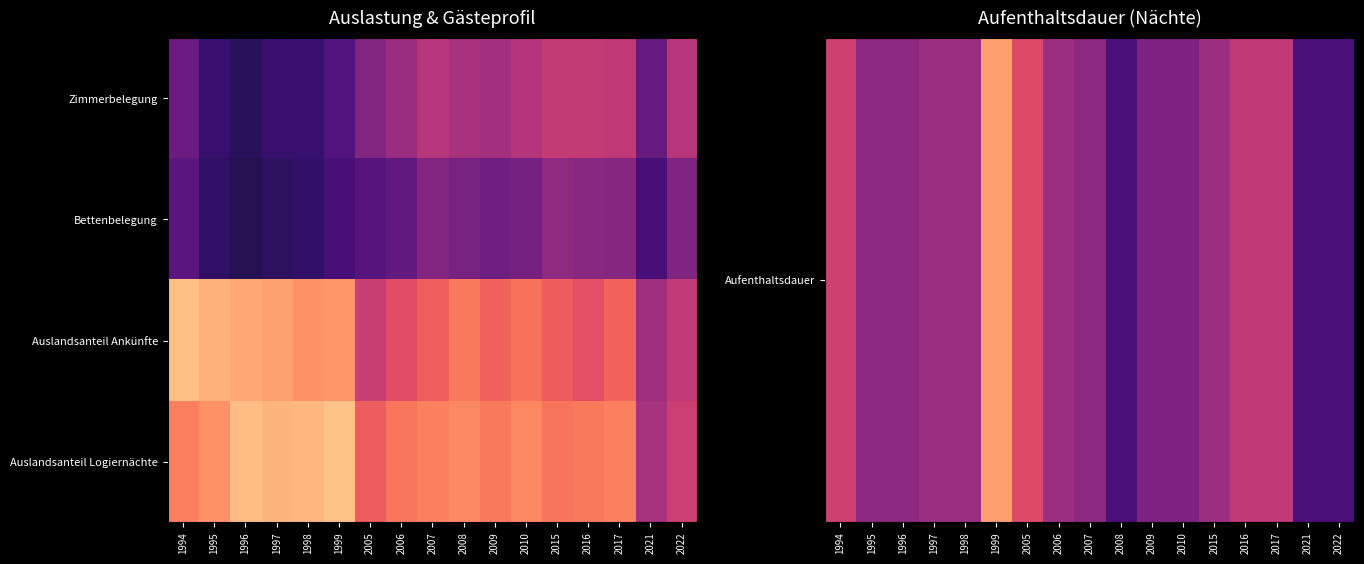

Which label corresponds to the largest value in the chart?

1999